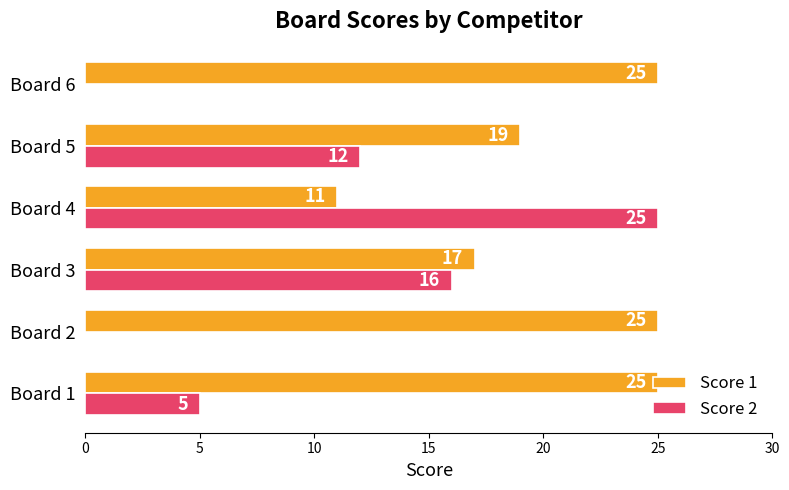

What is the sum of the Score 2 values at Board 5 and Board 2?

12